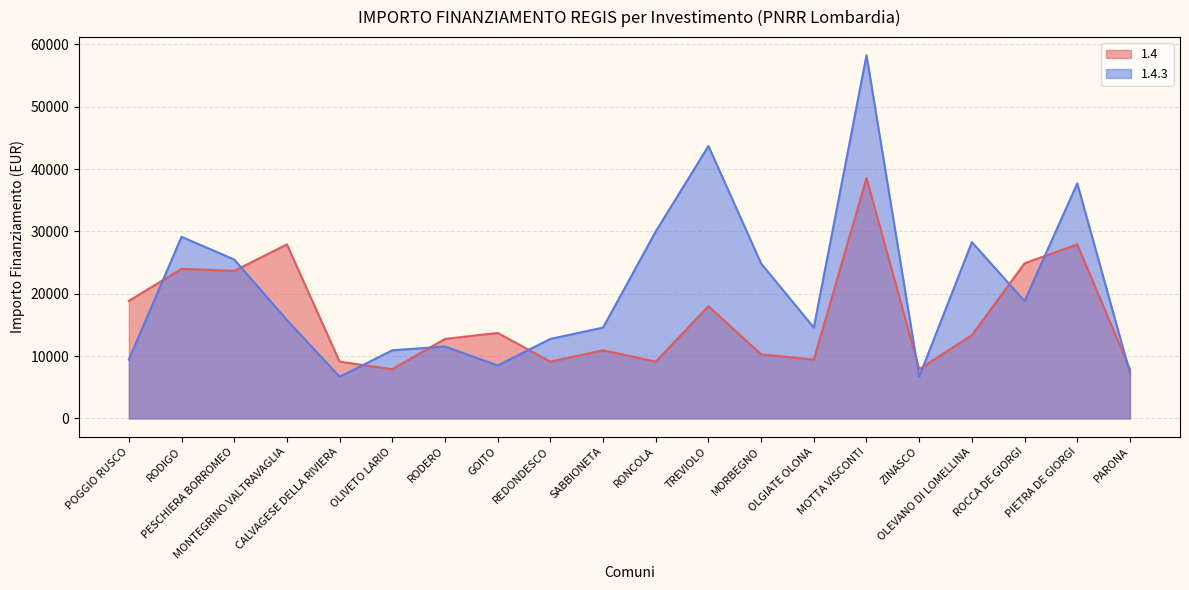

What are all the series names shown in the legend?

1.4, 1.4.3